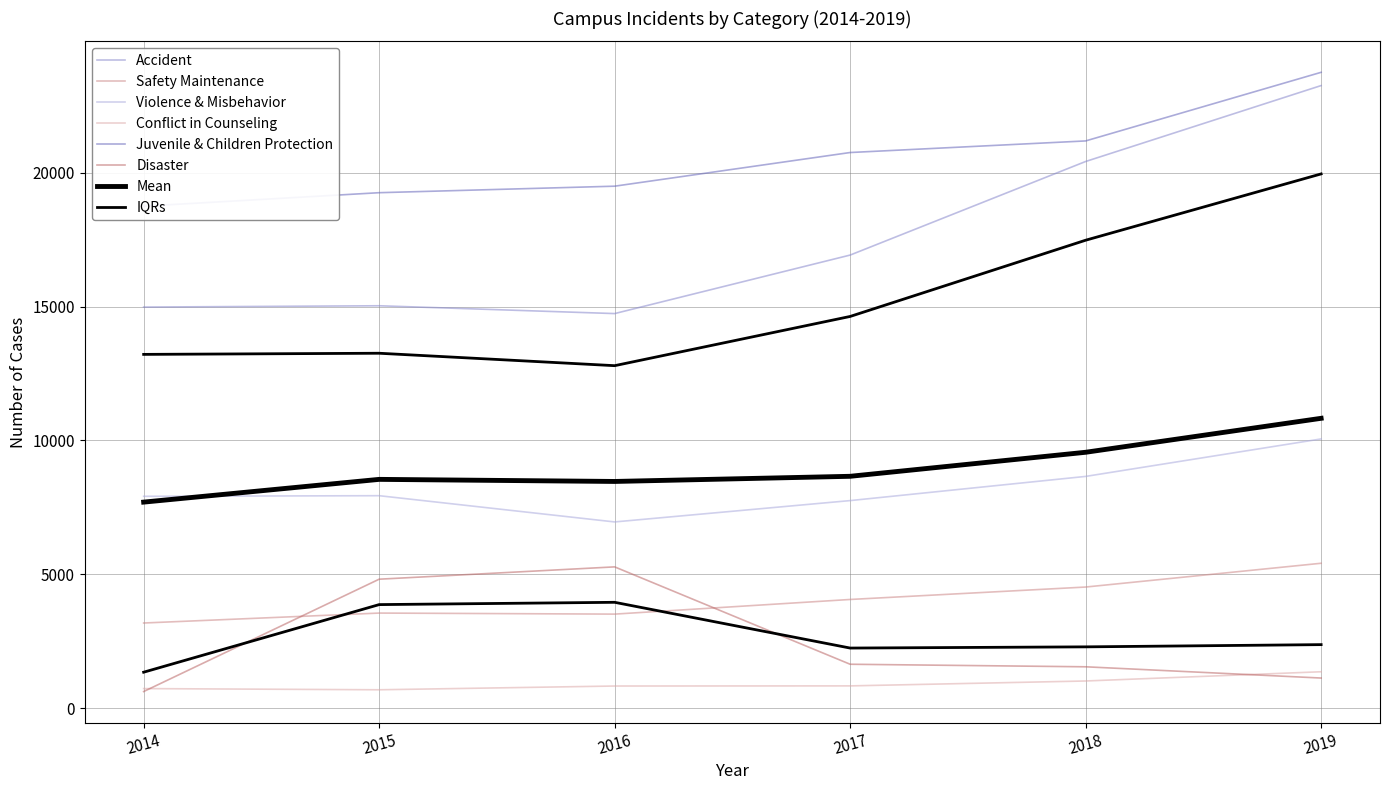

Which series has the largest total across all categories?

Juvenile & Children Protection